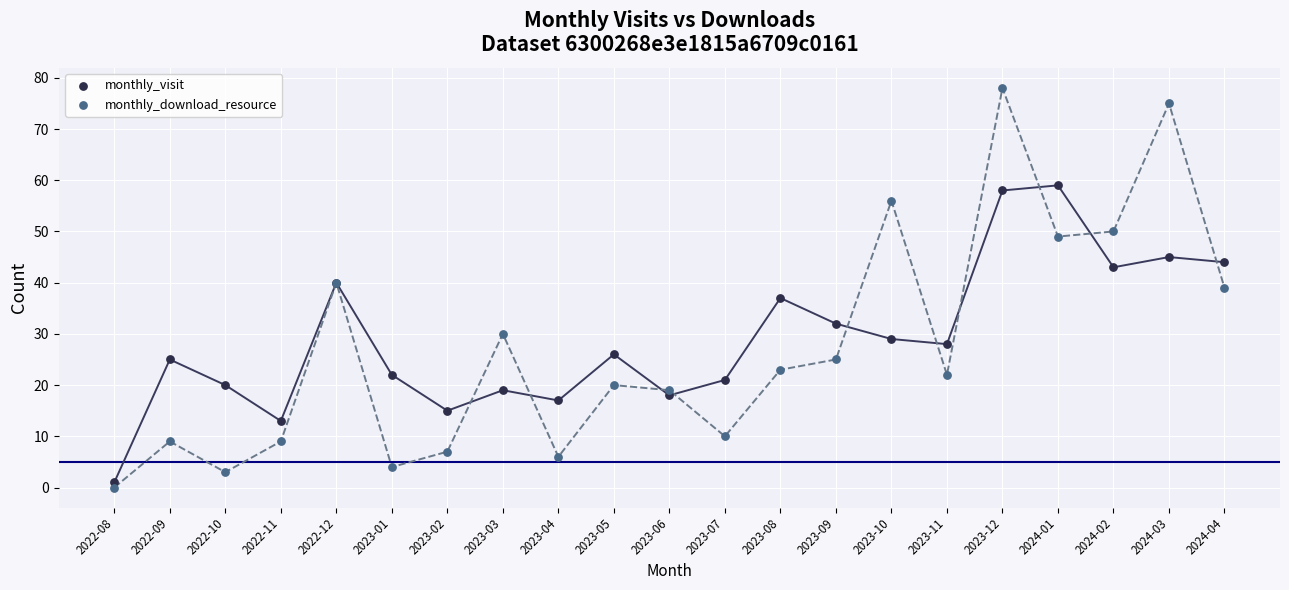

Which series reaches the maximum Y coordinate?

monthly_download_resource